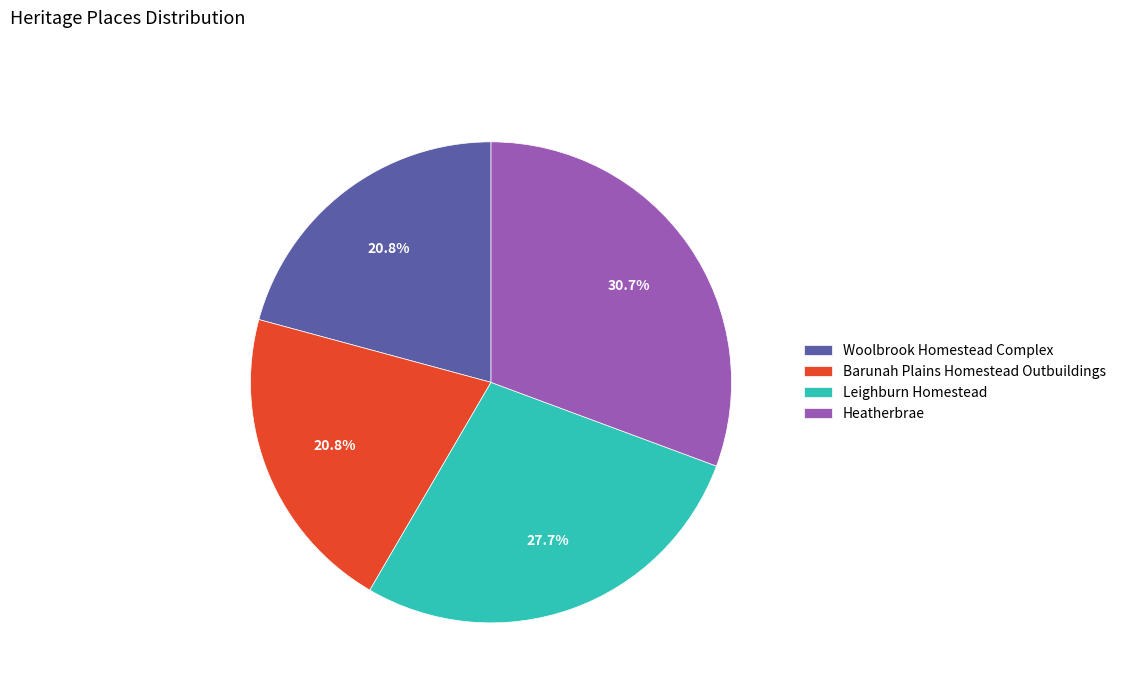

Which slice is the largest?

Heatherbrae